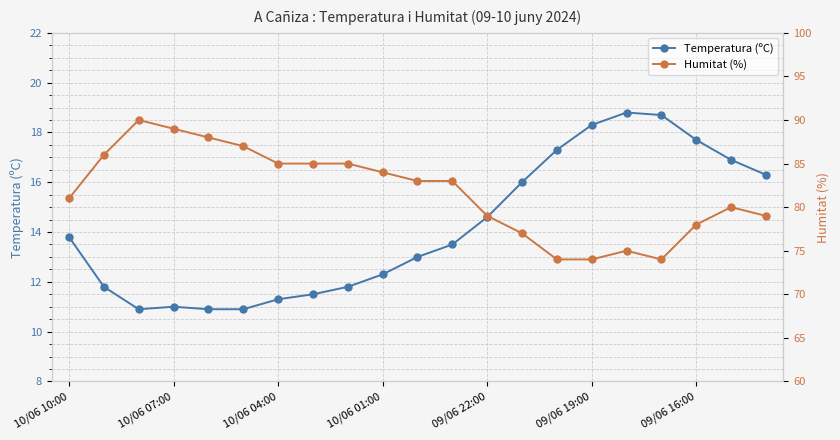

How many lines are shown in the chart?

2